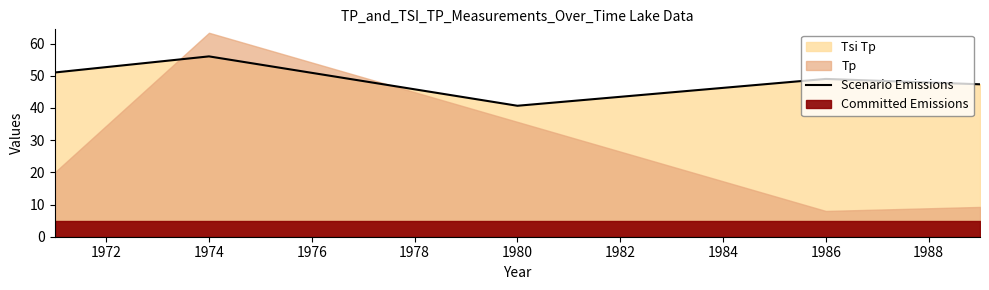

True or false: there are more than 0 points higher than both neighbors.

True